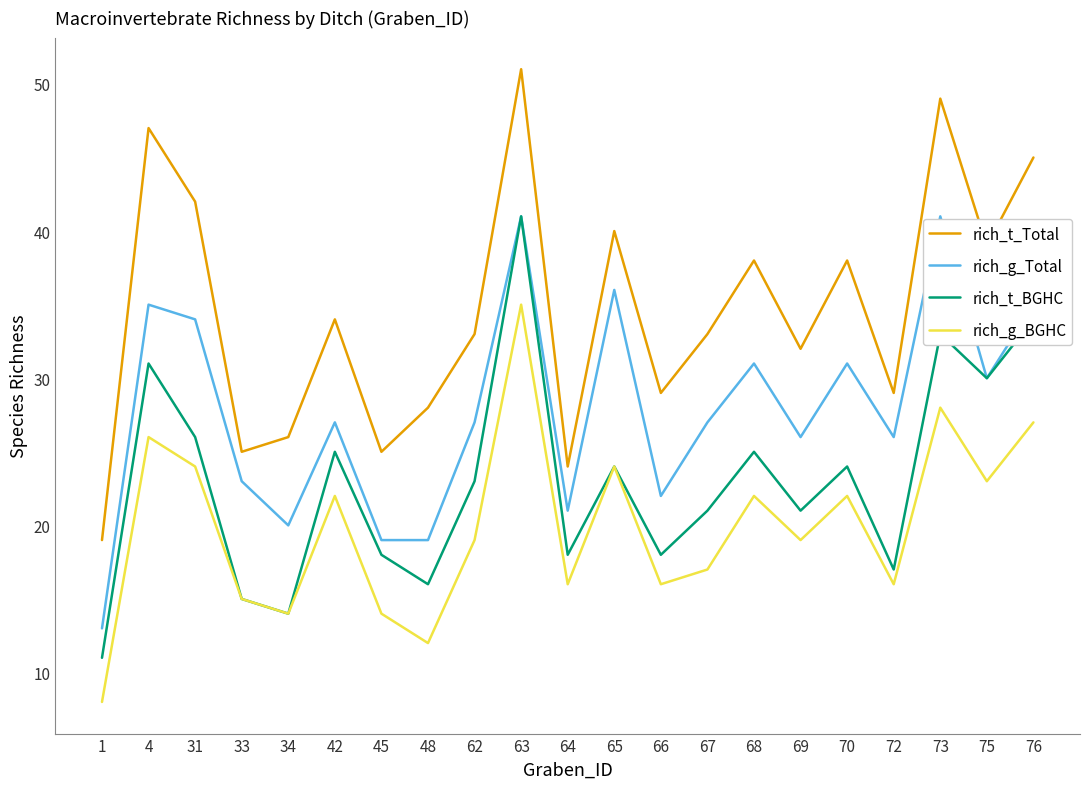

True or false: rich_g_BGHC and rich_t_Total intersect in this chart.

False